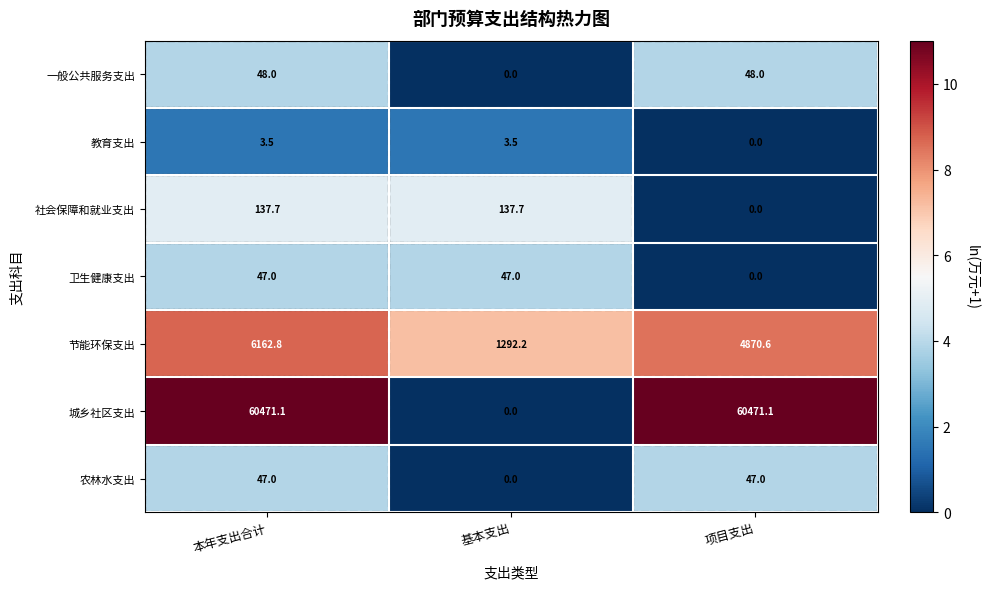

Is it true that 教育支出 equals 0.0 at 项目支出?

True